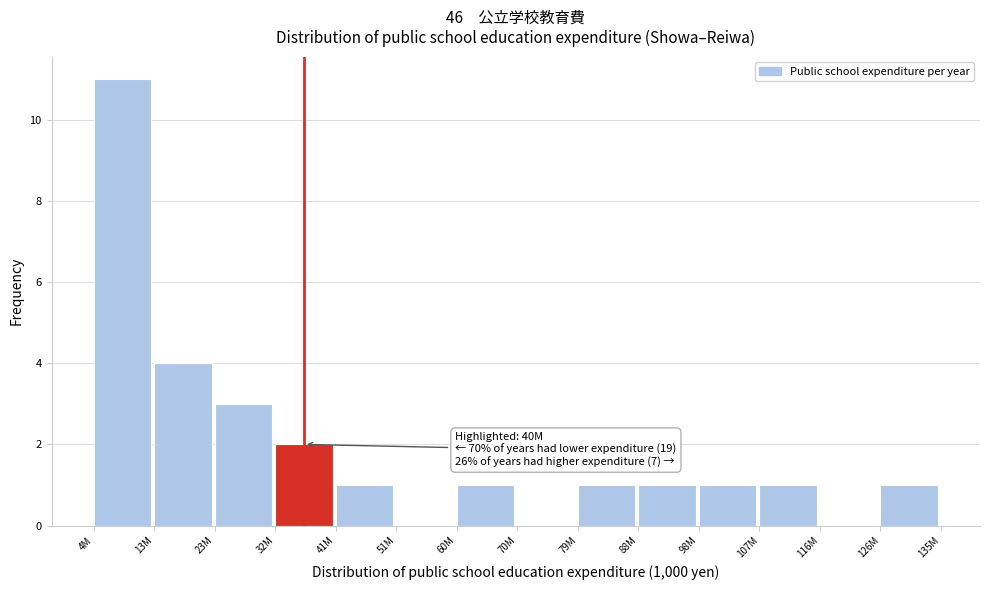

Reading left to right, extract all data points from this chart.

4M=11	13M=4	23M=3	32M=2	41M=1	51M=0	60M=1	70M=0	79M=1	88M=1	98M=1	107M=1	116M=0	126M=1